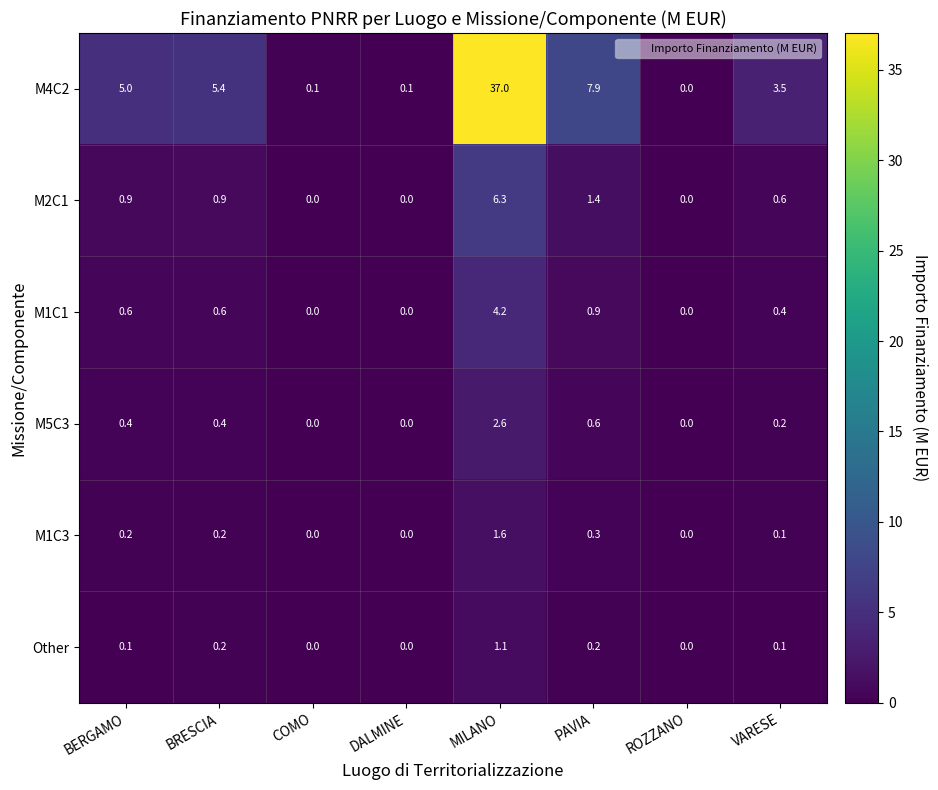

The M1C3 series shows 0.0 at COMO. True or false?

True